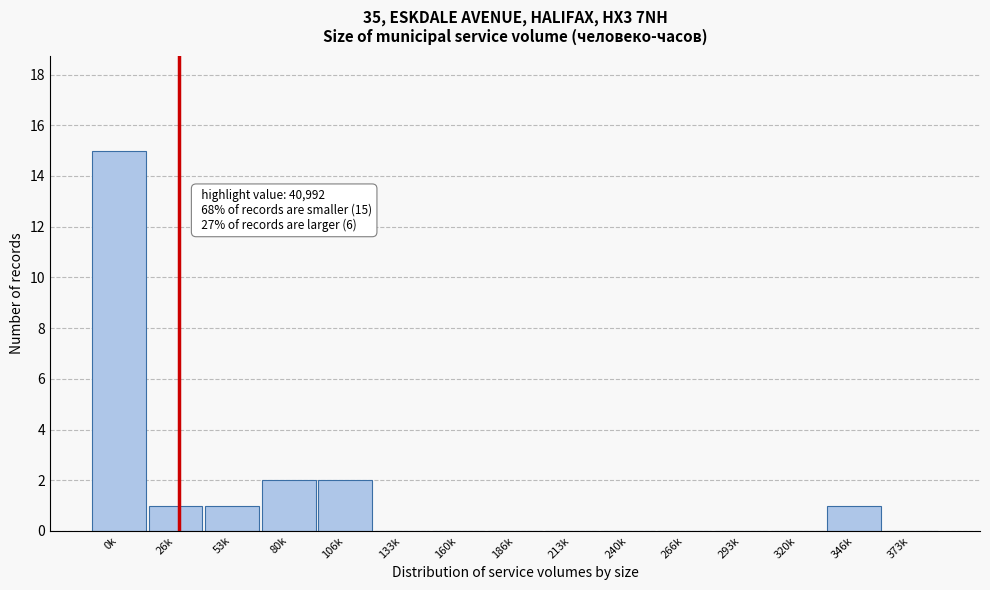

Which has a higher value, 106k or 26k?

106k